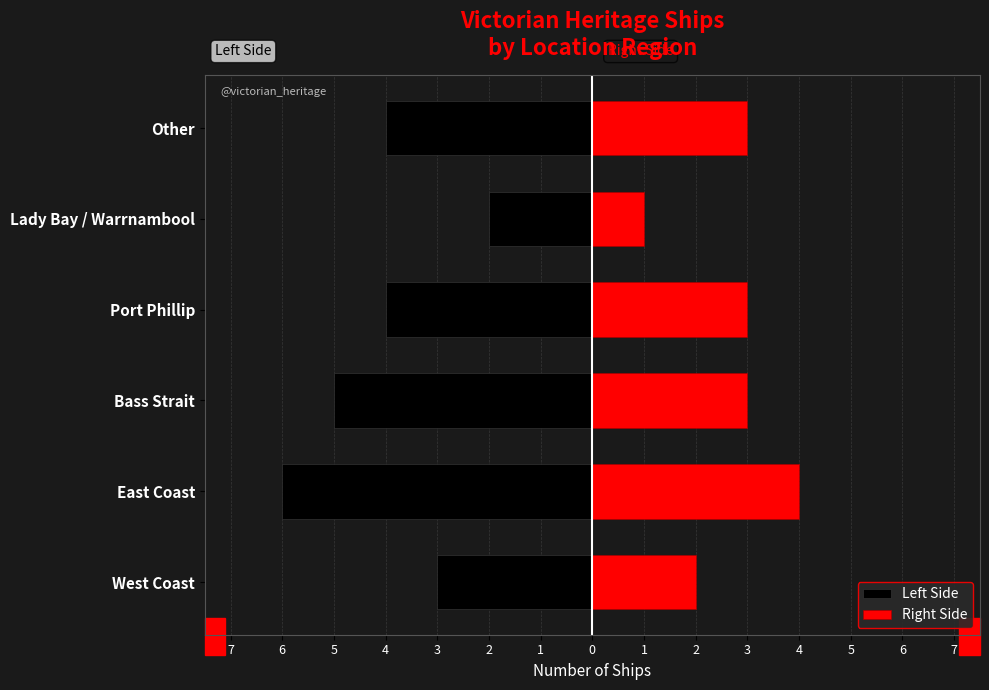

How many values in the Left Side series exceed -4?

2